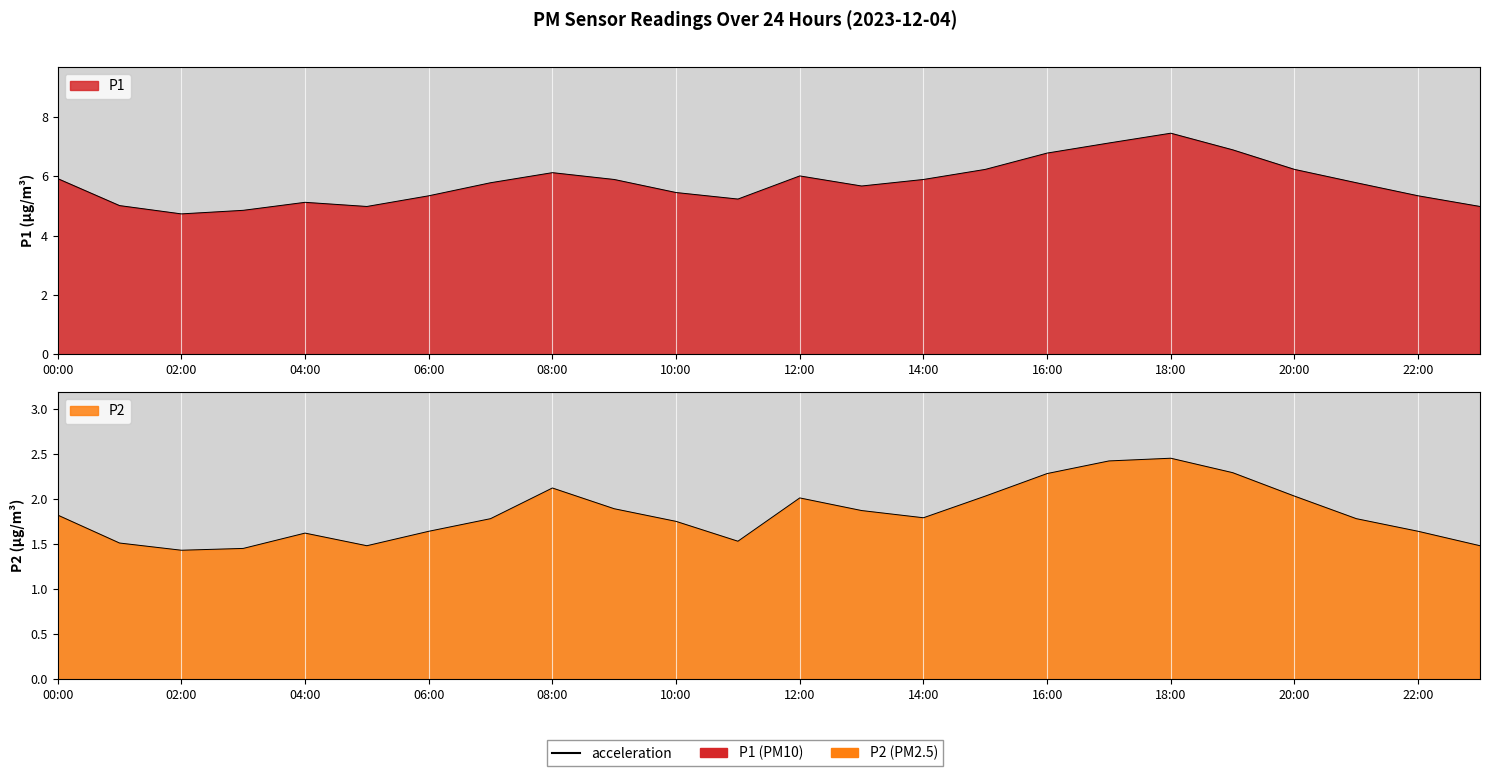

Which series has the widest spread of values?

P1